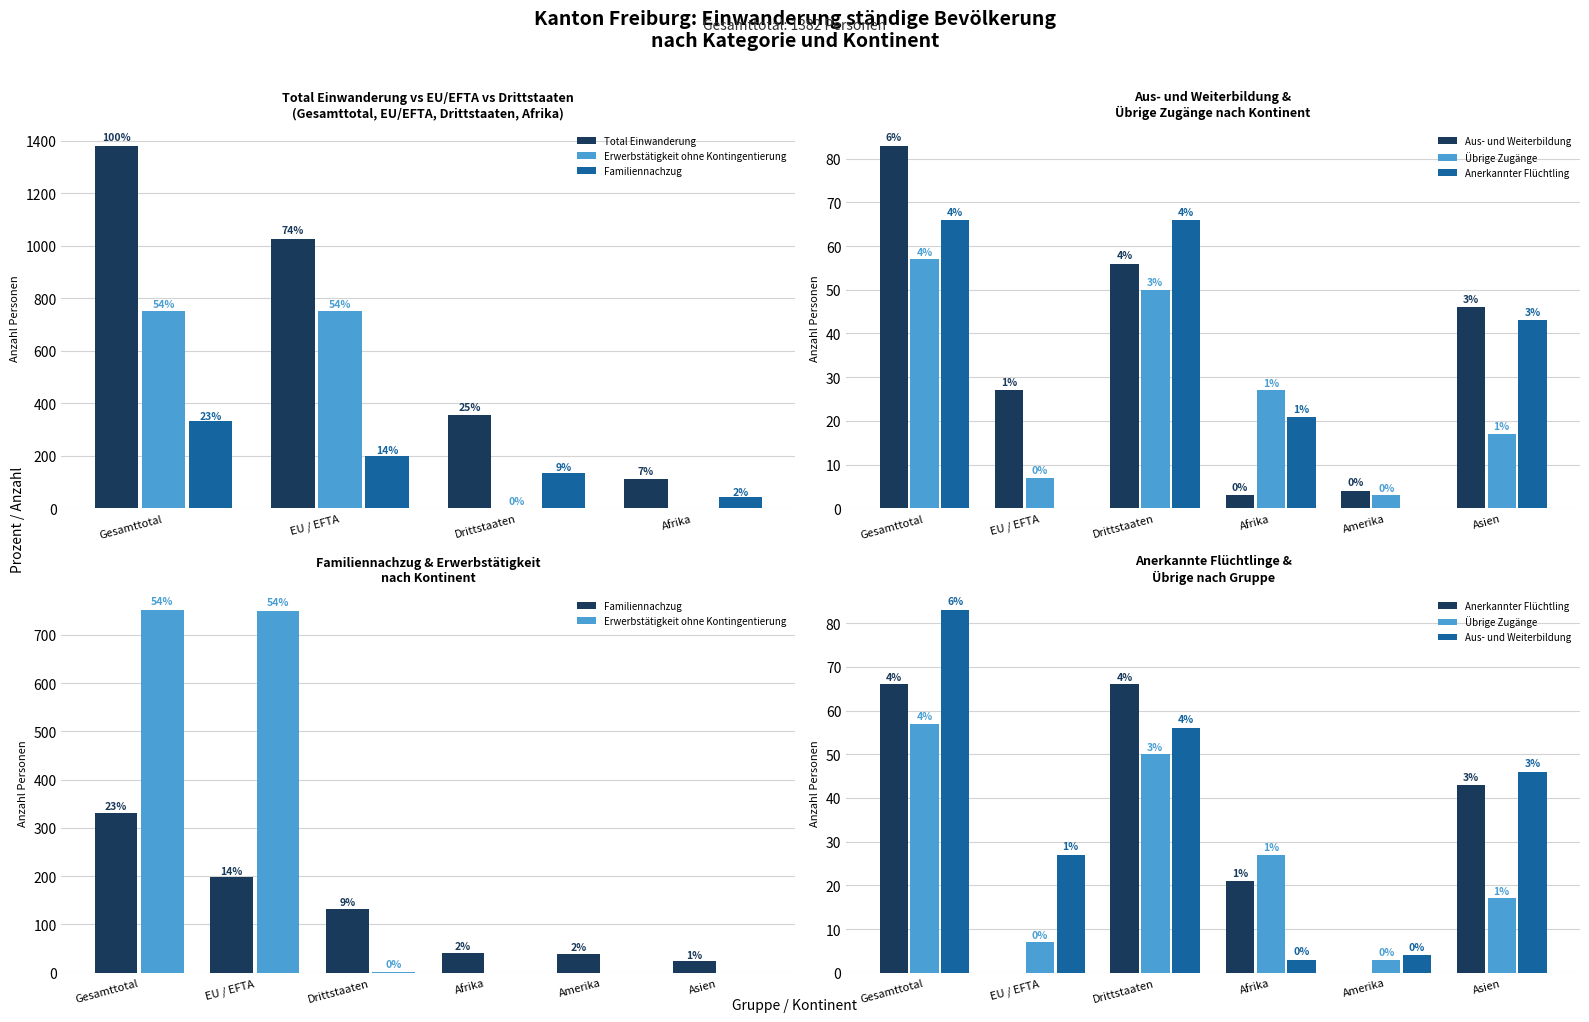

Are the bars grouped side by side (vs. stacked)?

Yes